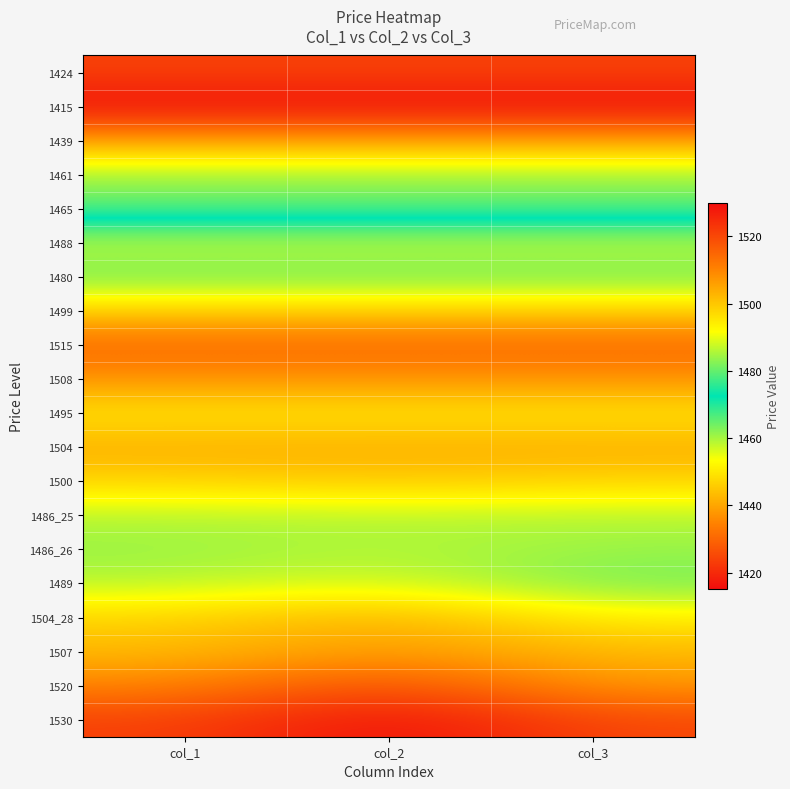

At which category is the sum across all series the highest?

col_2